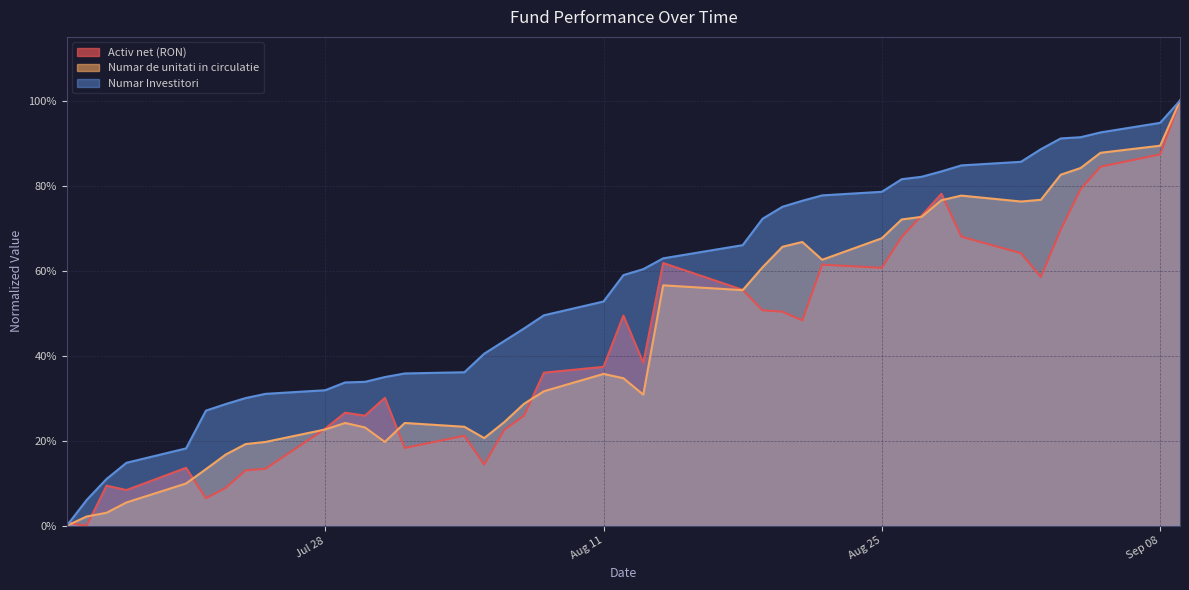

True or false: Numar Investitori and Numar de unitati in circulatie cross at least once.

False